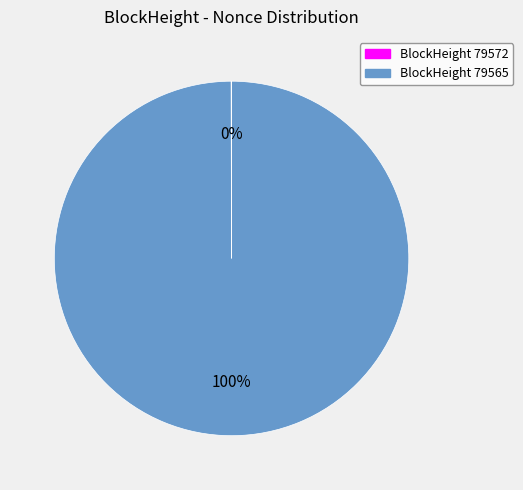

Does any single category account for the majority?

Yes